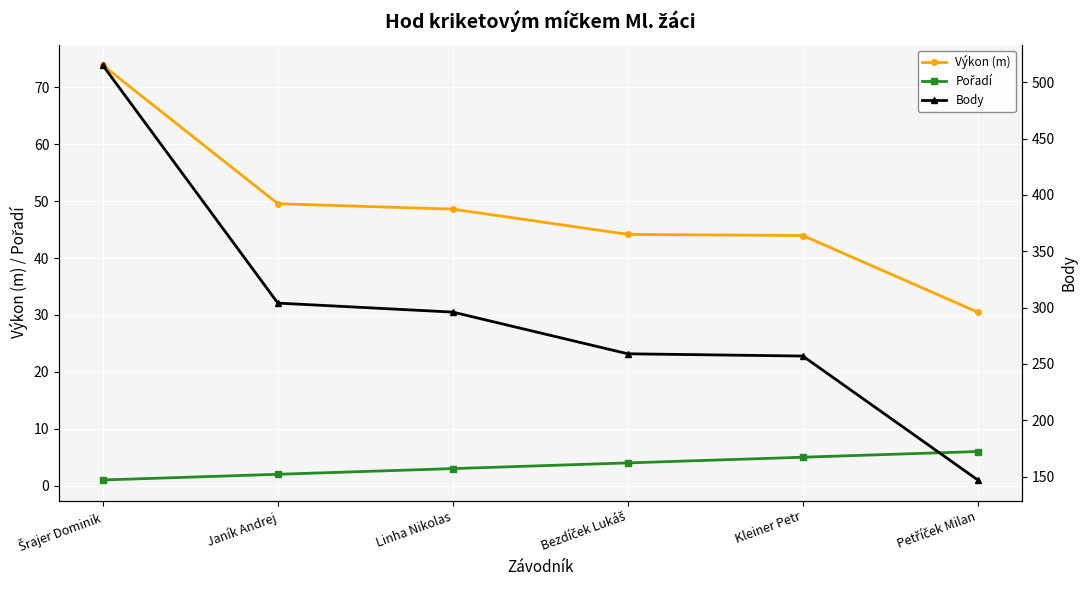

True or false: Výkon (m) and Pořadí cross at least once.

False